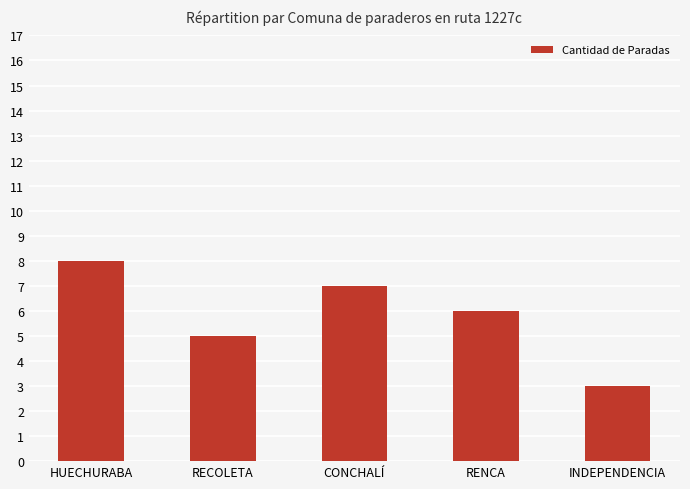

True or false: the data shows 10 at RENCA.

False